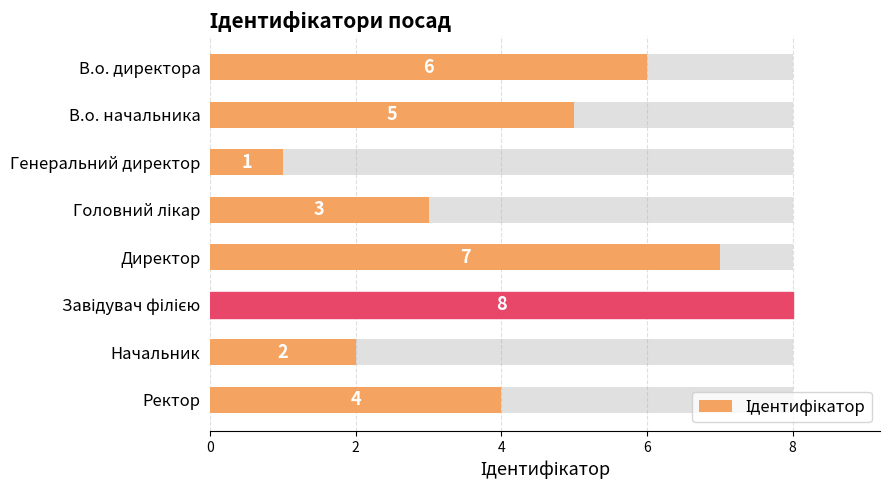

True or false: the data shows 3 at Начальник.

False